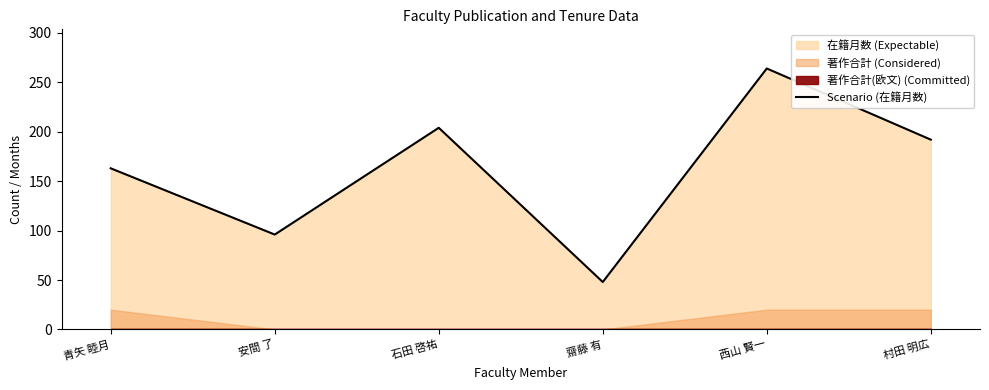

How many interior local peaks (higher than both neighbors) does the data have?

2